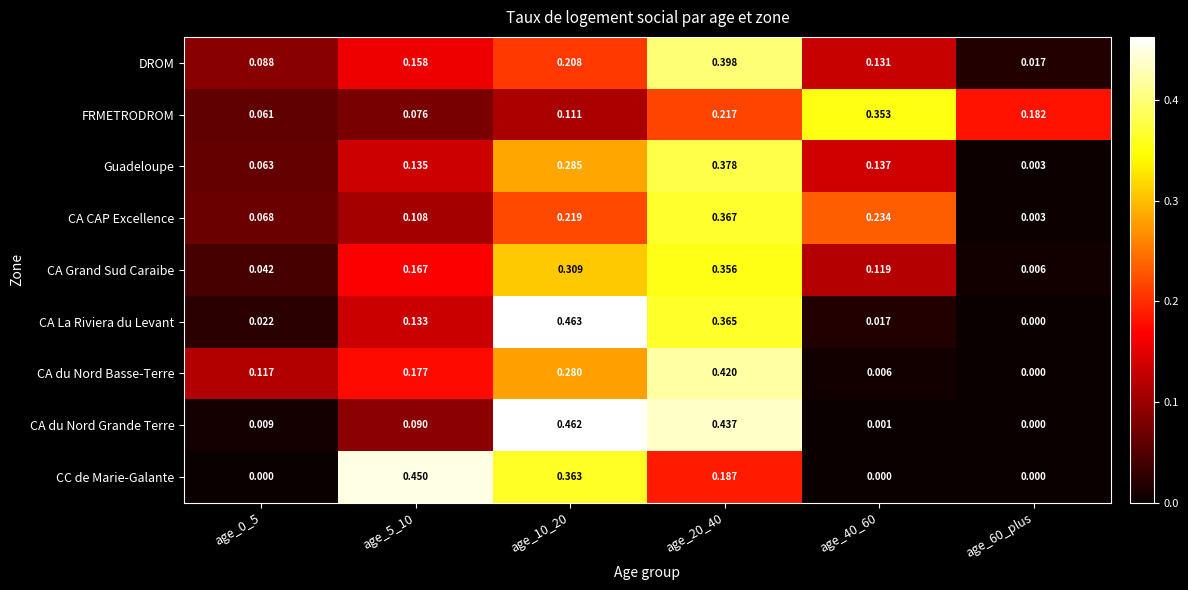

Between age_10_20 and age_20_40, which series saw the biggest shift?

DROM